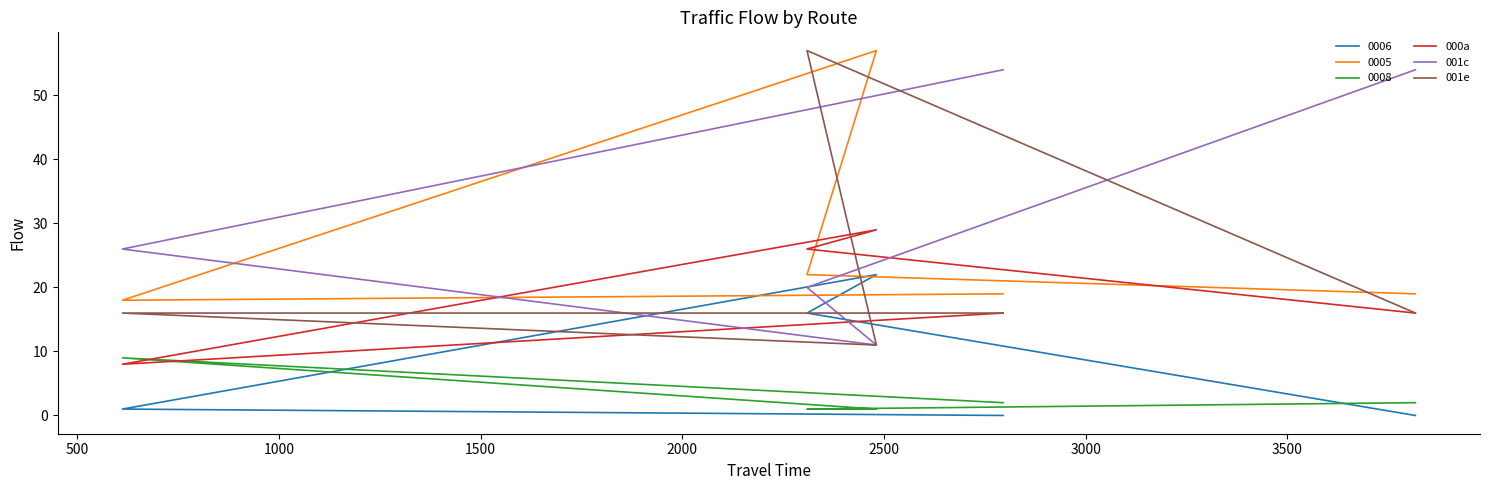

Which series changed the most between 500 and 1000?

001e